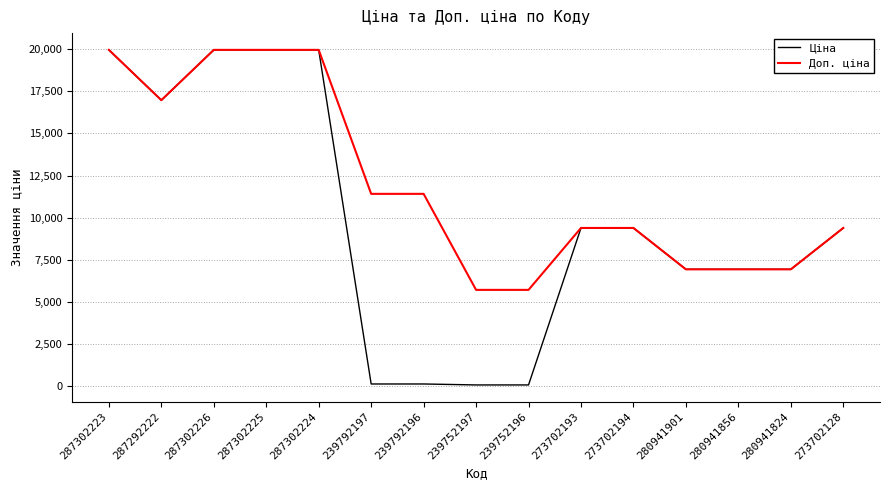

What is the sum of all Доп. ціна values?

179991.8